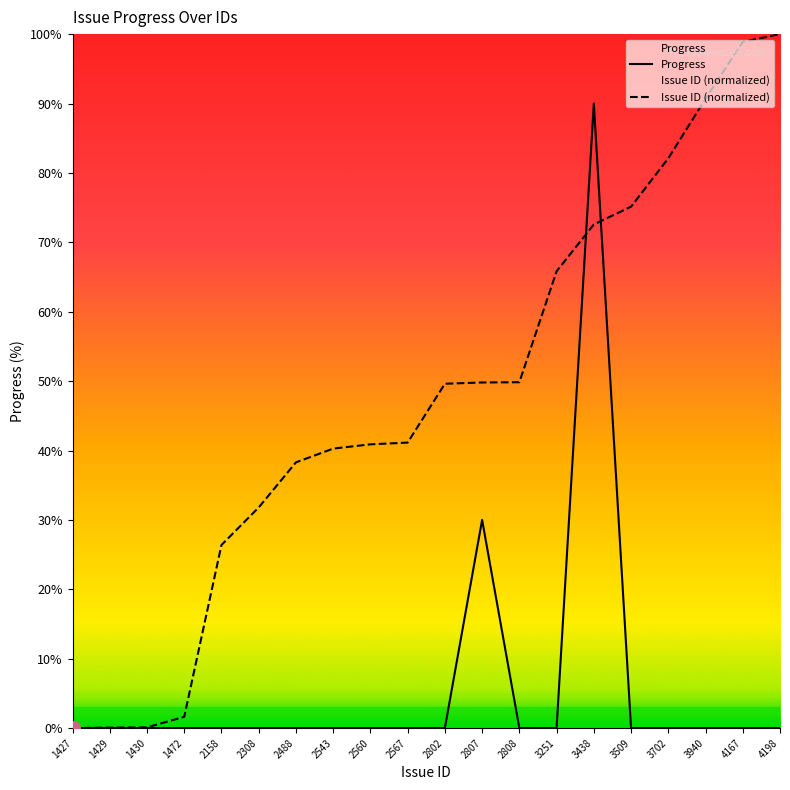

How many values in the Issue ID (normalized) series exceed 49?

10